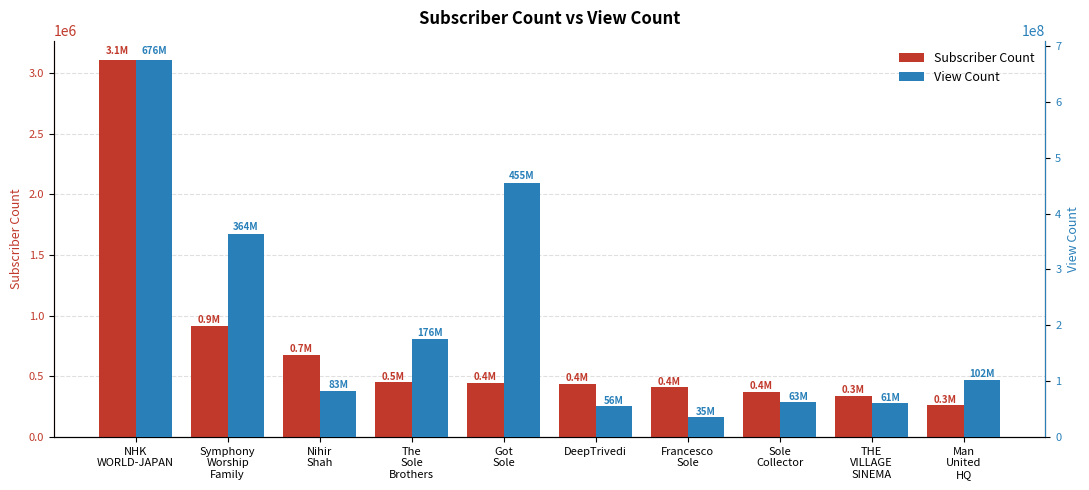

What are all the series names shown in the legend?

Subscriber Count, View Count